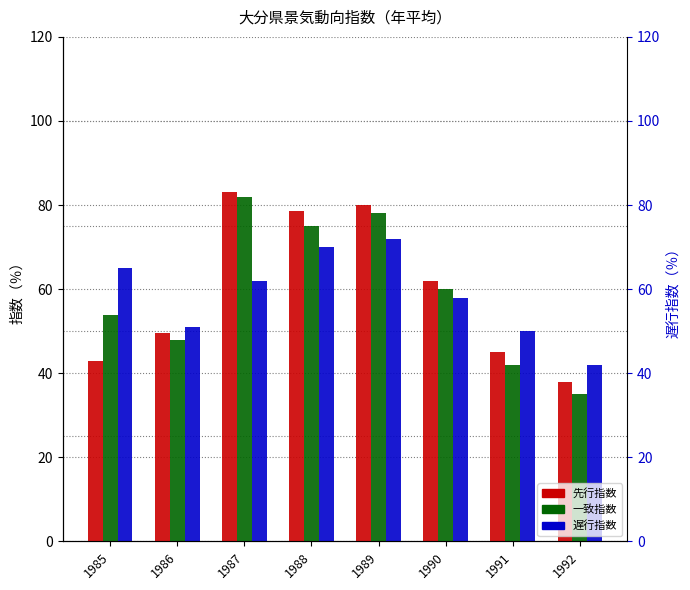

Which series has the largest total across all categories?

先行指数